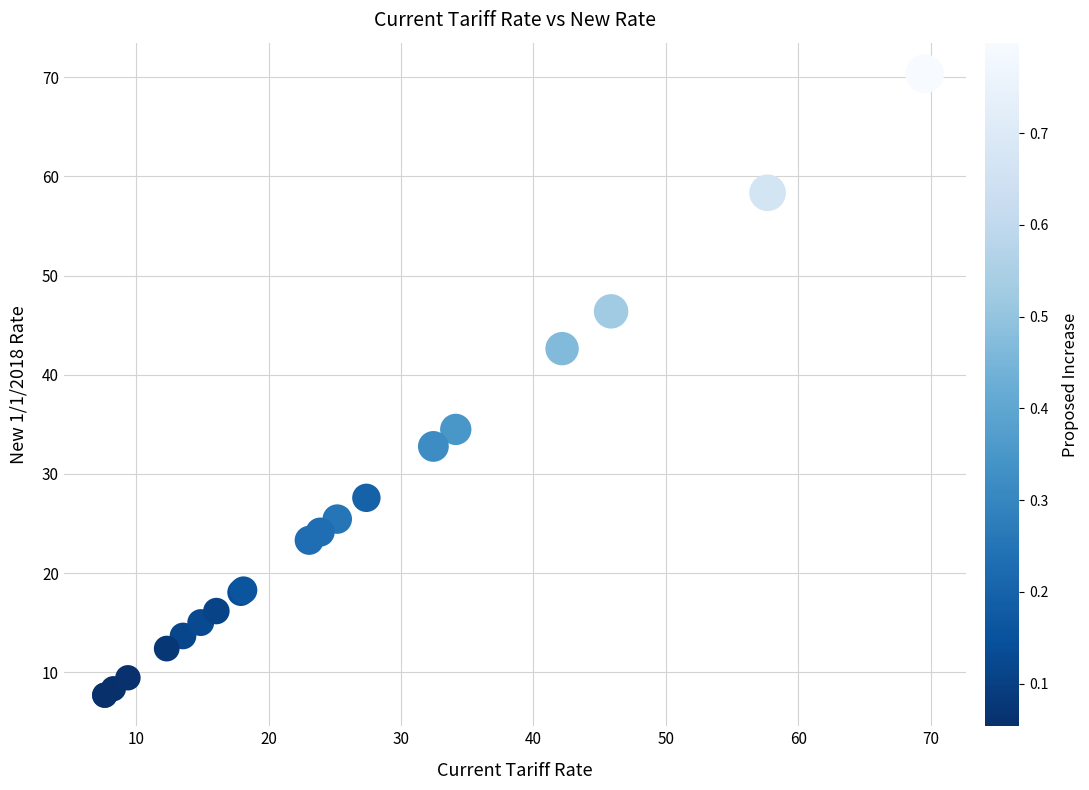

What Y value in the scatter plot is closest to 39?

42.6